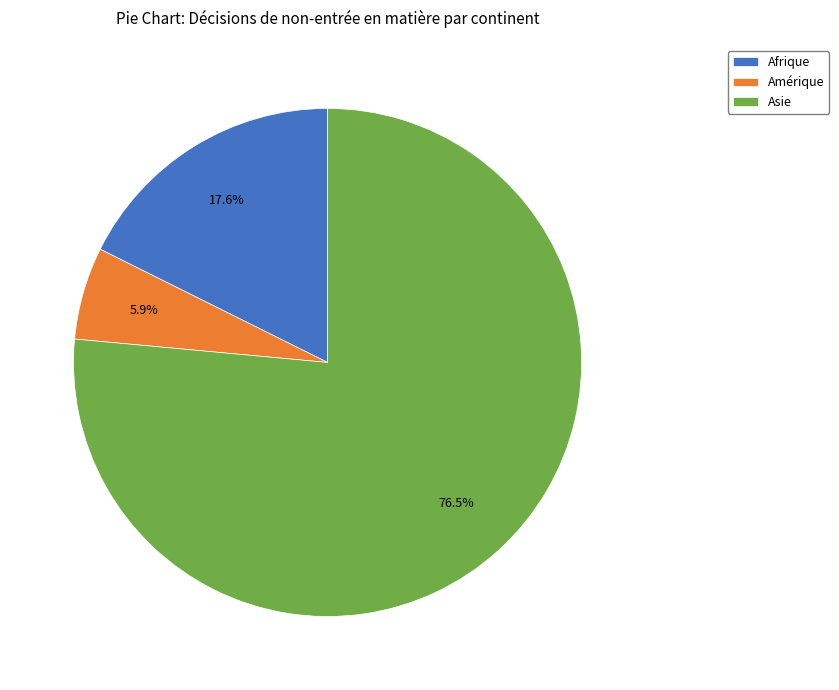

What portion of the pie excludes Afrique?

82.4%